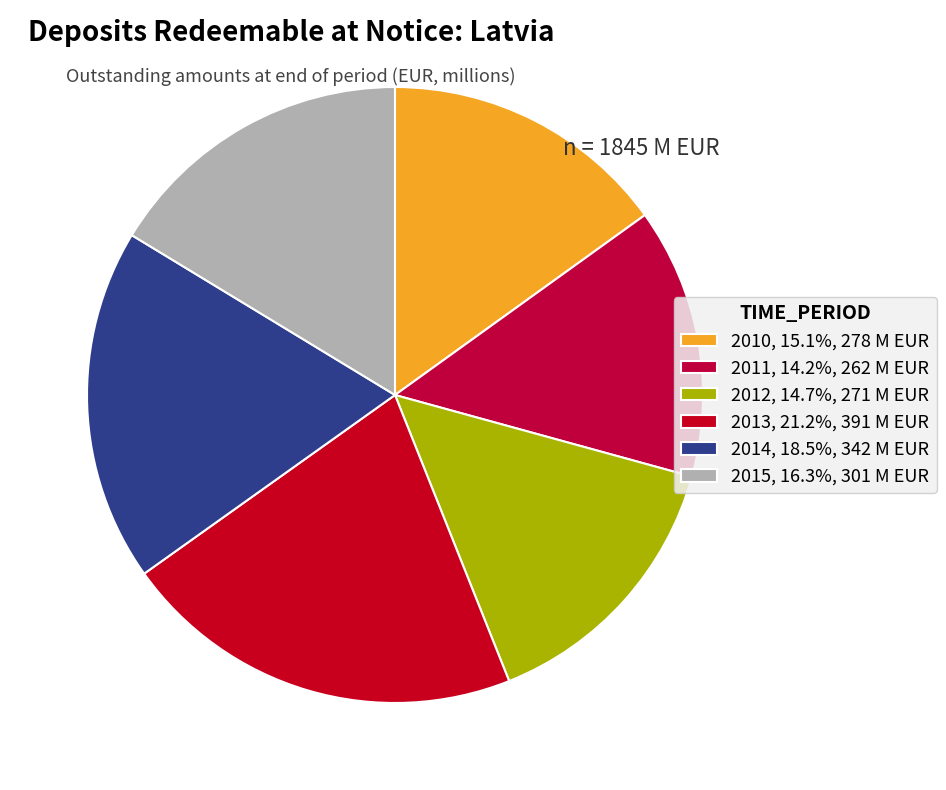

How many segments does this pie chart have?

6